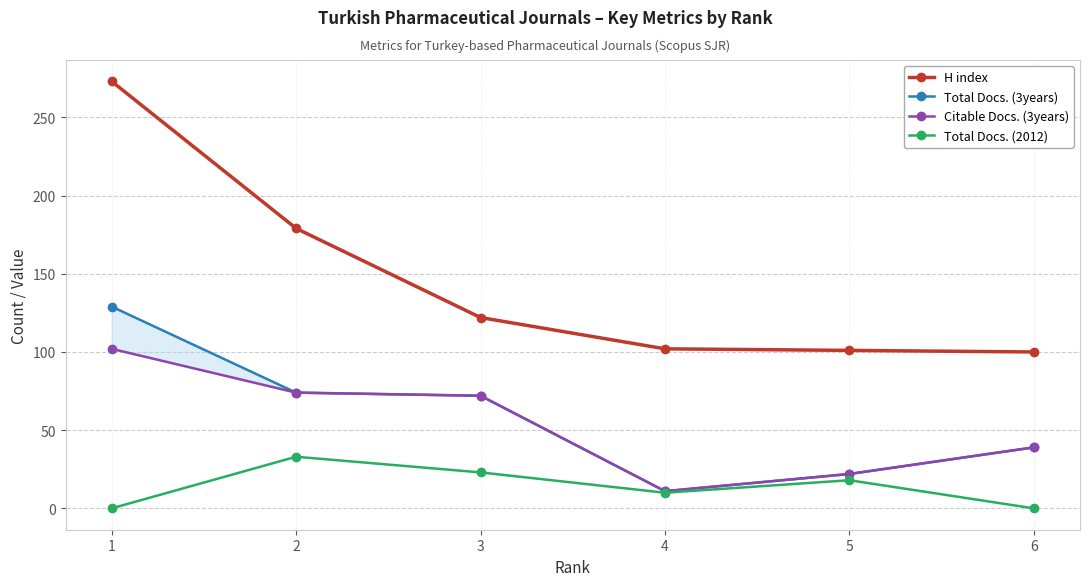

What is the sum of the Citable Docs. (3years) values at 6 and 1?

141